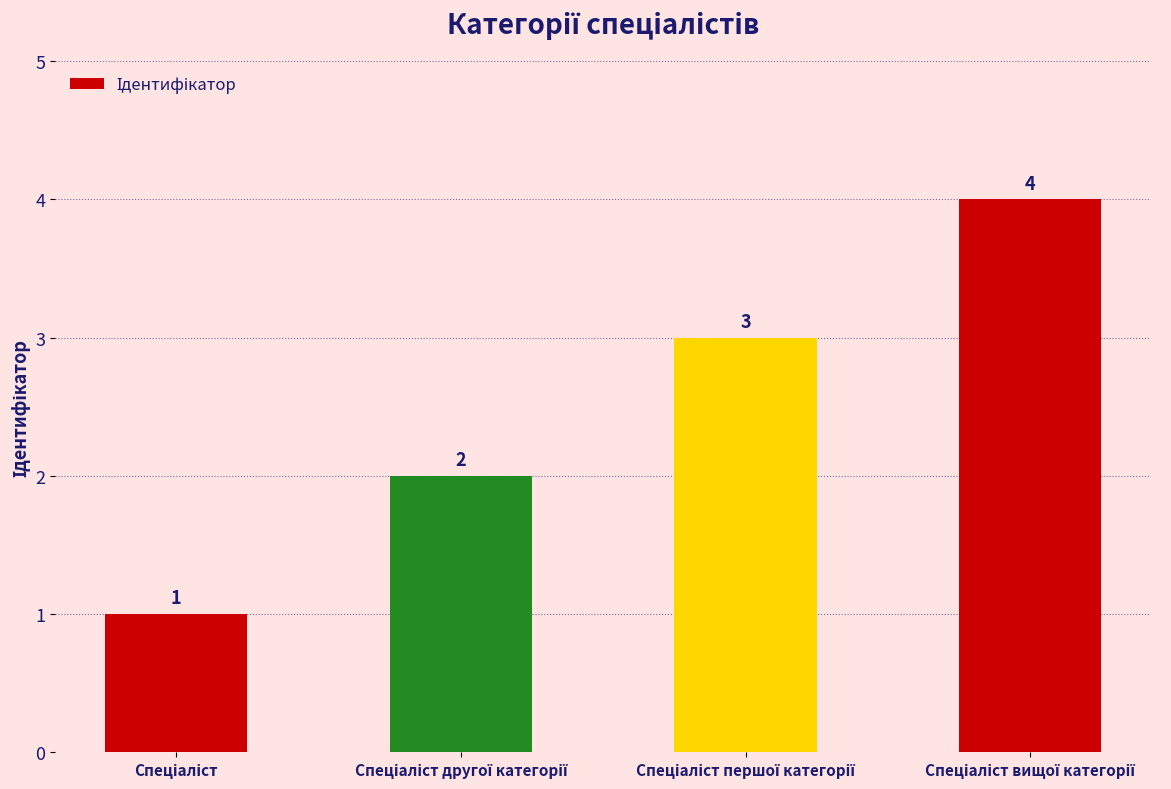

What is the maximum value shown in the chart?

4